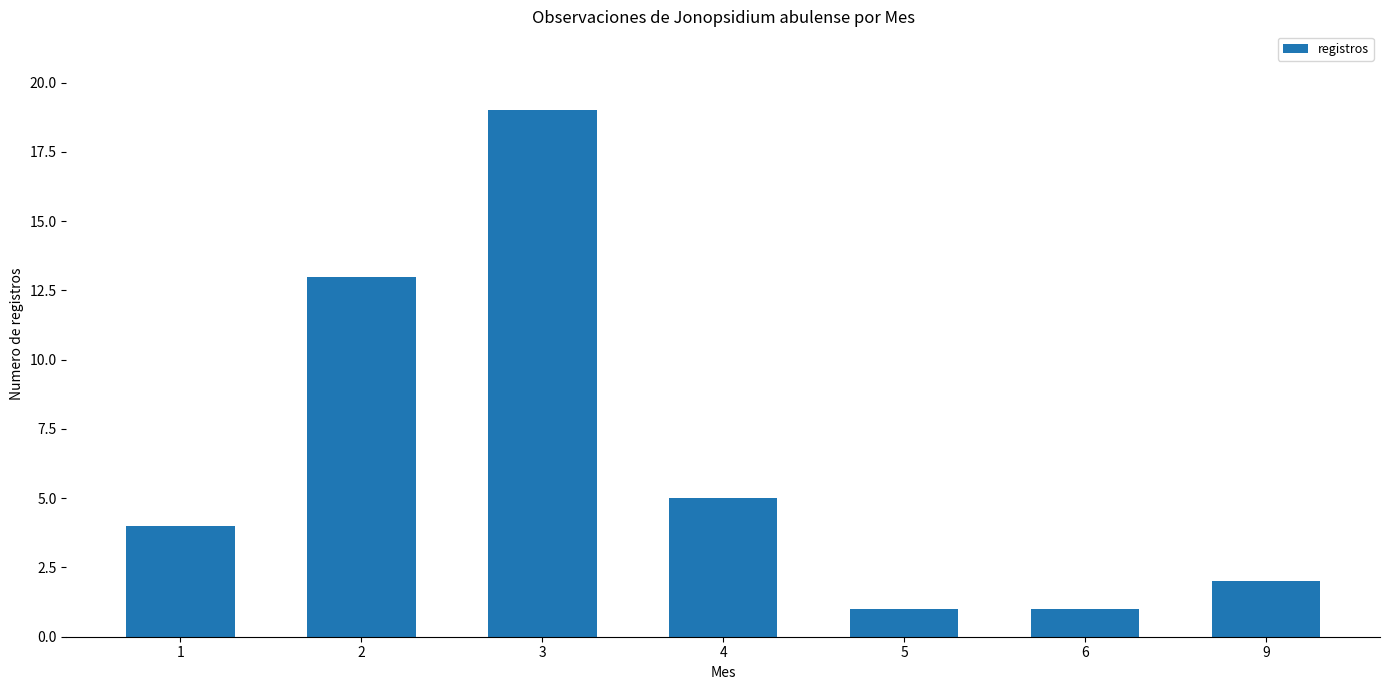

The chart shows a value of 8 at 4. True or false?

False